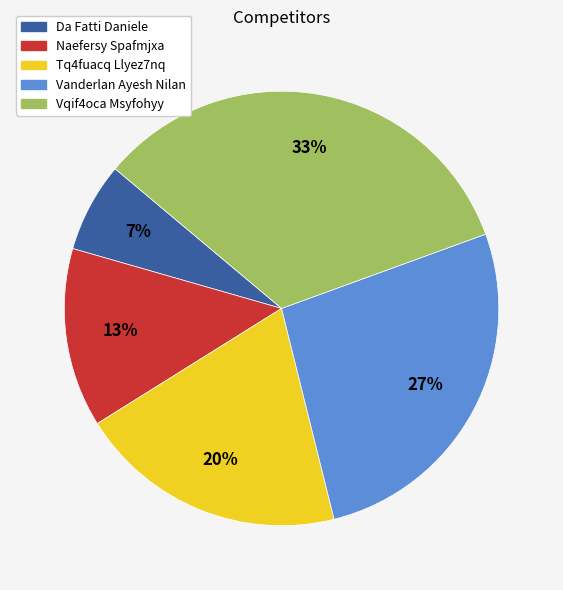

Rank the categories by value from highest to lowest.

Vqif4oca Msyfohyy, Vanderlan Ayesh Nilan, Tq4fuacq Llyez7nq, Naefersy Spafmjxa, Da Fatti Daniele